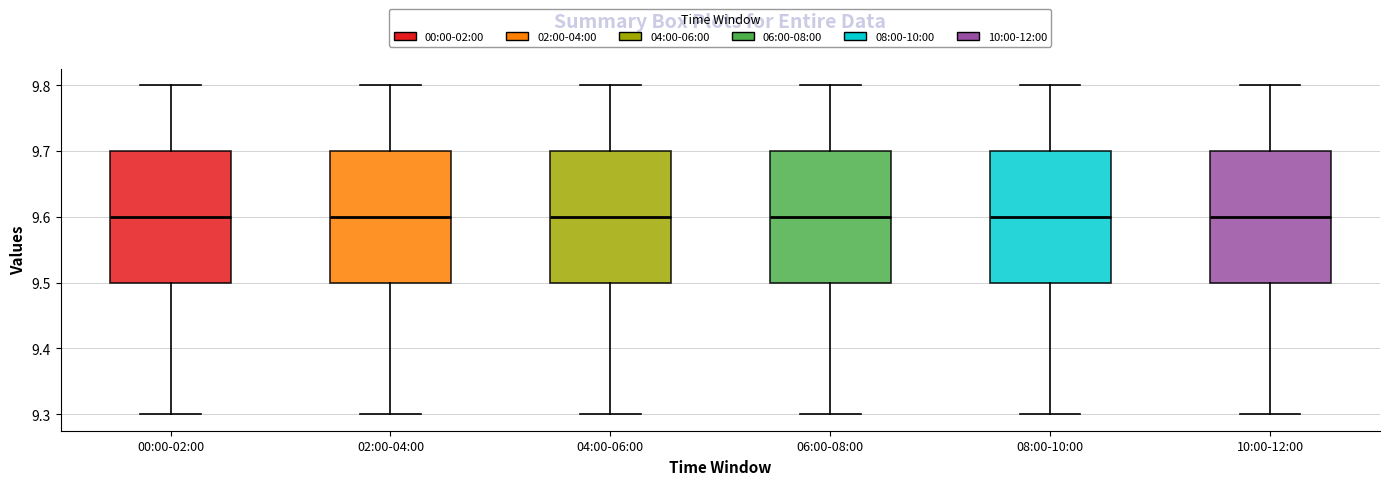

Reading left to right, read every box against the y-axis: the position of its median line, the range the box covers, and the ends of its whiskers. The values are not printed on the chart, so give them approximately, as read against the axis.

00:00-02:00: median 9.6, box 9.5 to 9.7, whiskers 9.3 to 9.8
02:00-04:00: median 9.6, box 9.5 to 9.7, whiskers 9.3 to 9.8
04:00-06:00: median 9.6, box 9.5 to 9.7, whiskers 9.3 to 9.8
06:00-08:00: median 9.6, box 9.5 to 9.7, whiskers 9.3 to 9.8
08:00-10:00: median 9.6, box 9.5 to 9.7, whiskers 9.3 to 9.8
10:00-12:00: median 9.6, box 9.5 to 9.7, whiskers 9.3 to 9.8